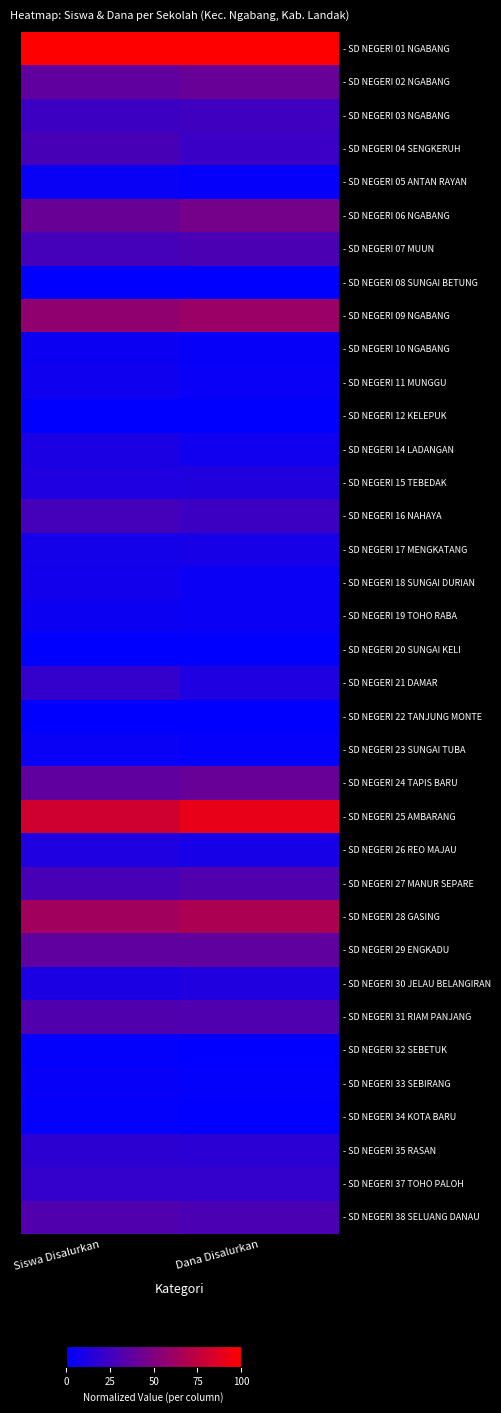

Which has a higher value, Siswa Disalurkan or Dana Disalurkan?

Siswa Disalurkan